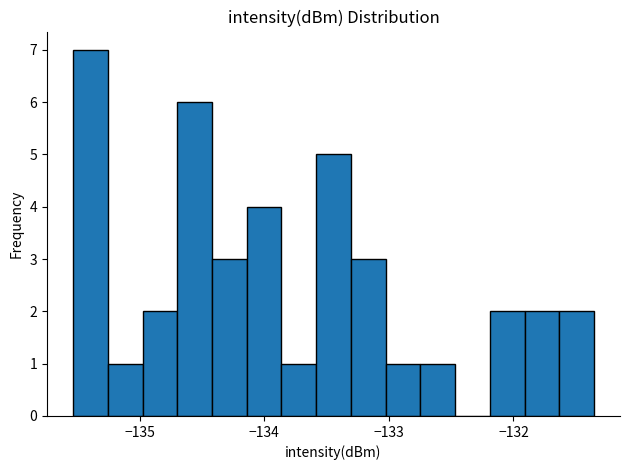

Read against the x-axis, roughly where is the centre of the tallest bar?

-135.4